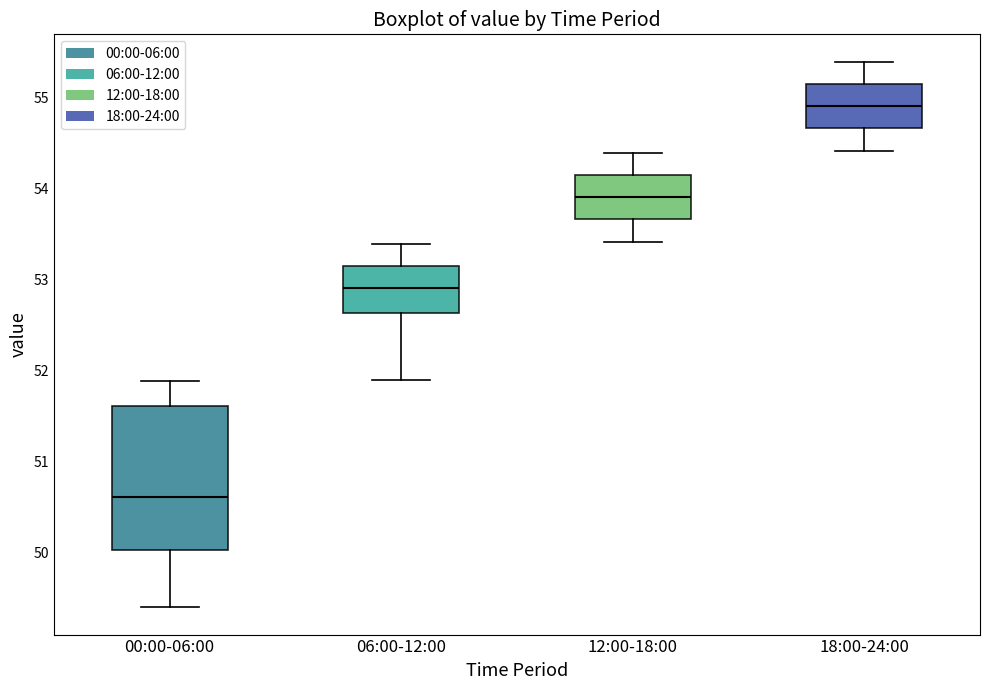

Where is the lower edge of the box for 12:00-18:00 on the y-axis? The values are not printed on the chart, so give them approximately, as read against the axis.

53.7